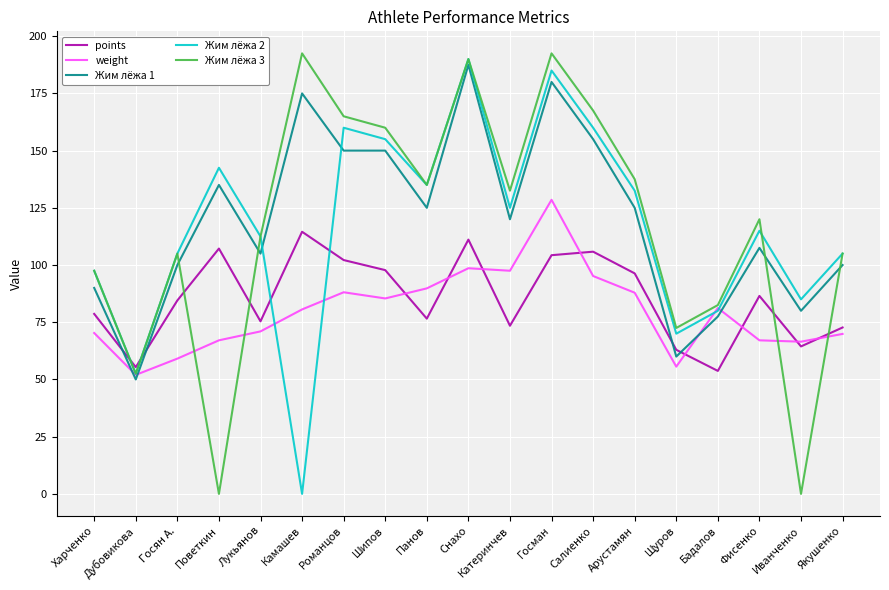

What is the lowest value of the points series?

53.7